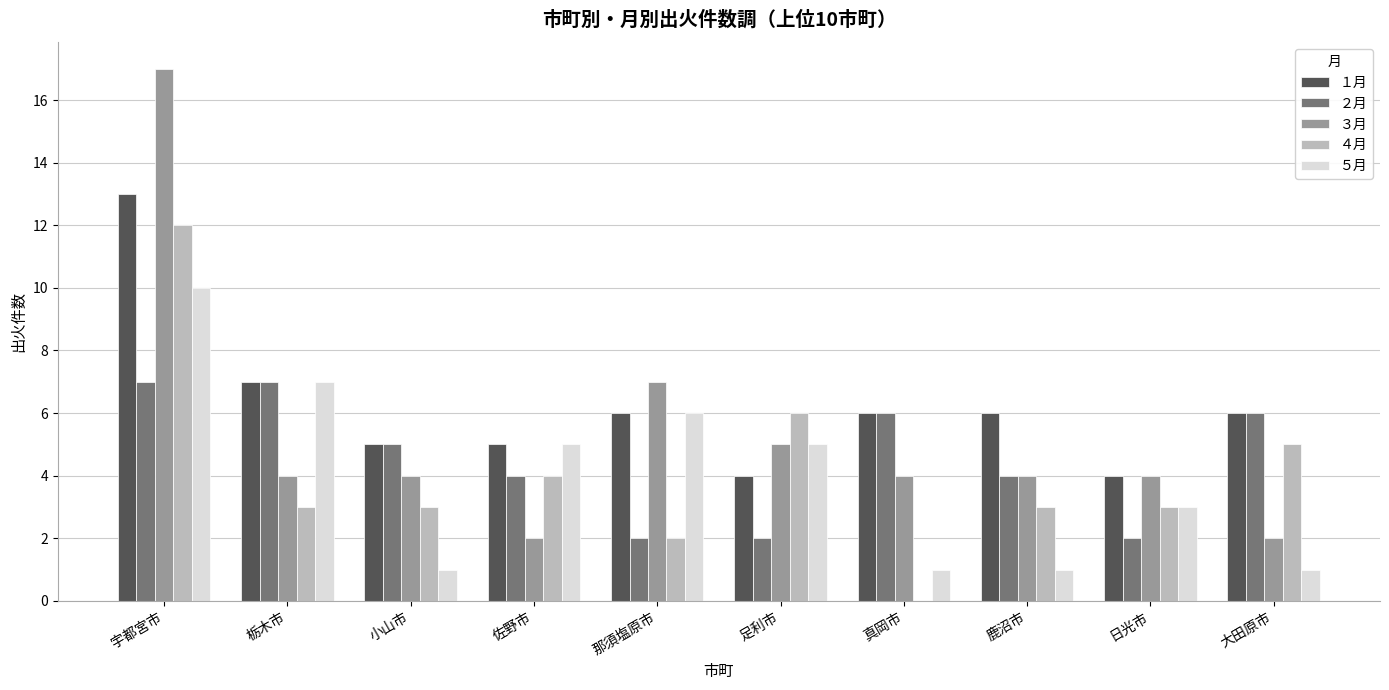

Reading left to right, transcribe all the data shown in this chart.

１月: 宇都宮市=13	栃木市=7	小山市=5	佐野市=5	那須塩原市=6	足利市=4	真岡市=6	鹿沼市=6	日光市=4	大田原市=6
２月: 宇都宮市=7	栃木市=7	小山市=5	佐野市=4	那須塩原市=2	足利市=2	真岡市=6	鹿沼市=4	日光市=2	大田原市=6
３月: 宇都宮市=17	栃木市=4	小山市=4	佐野市=2	那須塩原市=7	足利市=5	真岡市=4	鹿沼市=4	日光市=4	大田原市=2
４月: 宇都宮市=12	栃木市=3	小山市=3	佐野市=4	那須塩原市=2	足利市=6	真岡市=0	鹿沼市=3	日光市=3	大田原市=5
５月: 宇都宮市=10	栃木市=7	小山市=1	佐野市=5	那須塩原市=6	足利市=5	真岡市=1	鹿沼市=1	日光市=3	大田原市=1